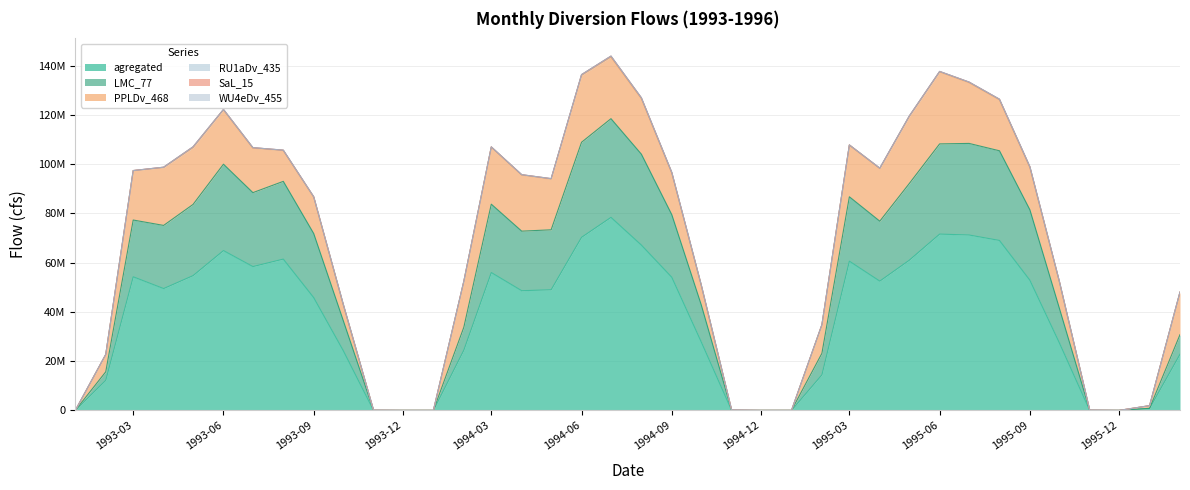

Reading right to left, extract all data points from this chart.

agregated: 1996-02=22815559.3	1996-01=827769.0	1995-12=1.2	1995-11=1.2	1995-10=27491923.3	1995-09=52873920.7	1995-08=69022452.4	1995-07=71238194.3	1995-06=71608320.8	1995-05=60981678.2	1995-04=52508160.8	1995-03=60602633.0	1995-02=14438057.9	1995-01=1.2	1994-12=1.2	1994-11=1.2	1994-10=27840310.4	1994-09=54066240.8	1994-08=67138375.0	1994-07=78401033.0	1994-06=70297920.8	1994-05=48997162.0	1994-04=48611520.8	1994-03=55987200.7	1994-02=24472800.7	1994-01=1.2	1993-12=0.9	1993-11=0.9	1993-10=24370375.0	1993-09=45809280.8	1993-08=61452697.5	1993-07=58411975.0	1993-06=64909440.8	1993-05=54735794.3	1993-04=49481280.8	1993-03=54256413.7	1993-02=12213258.0	1993-01=0.9
LMC_77: 1996-02=7945820.7	1996-01=0.0	1995-12=0.0	1995-11=0.0	1995-10=14058116.1	1995-09=28598400.0	1995-08=36421780.6	1995-07=37202167.7	1995-06=36636480.0	1995-05=31131871.0	1995-04=24344640.0	1995-03=26156903.2	1995-02=8732571.4	1995-01=0.0	1994-12=0.0	1994-11=0.0	1994-10=15041961.3	1994-09=25416000.0	1994-08=36926245.2	1994-07=40086812.9	1994-06=38612160.0	1994-05=24353651.6	1994-04=24189120.0	1994-03=27767845.2	1994-02=9284914.3	1994-01=0.0	1993-12=0.0	1993-11=0.0	1993-10=12238141.9	1993-09=26009280.0	1993-08=31575019.4	1993-07=30036541.9	1993-06=35087040.0	1993-05=28921703.2	1993-04=25649280.0	1993-03=23063225.8	1993-02=3446742.9	1993-01=0.0
PPLDv_468: 1996-02=17282979.3	1996-01=1089754.8	1995-12=0.0	1995-11=0.0	1995-10=10777703.2	1995-09=17156160.0	1995-08=20719277.4	1995-07=24676954.8	1995-06=29234880.0	1995-05=27149109.7	1995-04=21392640.0	1995-03=21039793.5	1995-02=11620800.0	1995-01=0.0	1994-12=0.0	1994-11=0.0	1994-10=7873548.4	1994-09=16862400.0	1994-08=22553187.1	1994-07=25025341.9	1994-06=27123840.0	1994-05=20563200.0	1994-04=22800960.0	1994-03=23213729.0	1994-02=18680914.3	1994-01=0.0	1993-12=0.0	1993-11=0.0	1993-10=6454916.1	1993-09=14855040.0	1993-08=12488980.6	1993-07=18074322.6	1993-06=22095360.0	1993-05=23029780.6	1993-04=23457600.0	1993-03=20058735.5	1993-02=7047771.4	1993-01=0.0
WU4eDv_455: 1996-02=1.0	1996-01=1.0	1995-12=1.0	1995-11=1.0	1995-10=1.0	1995-09=1.0	1995-08=1.0	1995-07=1.0	1995-06=1.0	1995-05=1.0	1995-04=1.0	1995-03=1.0	1995-02=1.0	1995-01=1.0	1994-12=1.0	1994-11=1.0	1994-10=1.0	1994-09=1.0	1994-08=1.0	1994-07=1.0	1994-06=1.0	1994-05=1.0	1994-04=1.0	1994-03=1.0	1994-02=1.0	1994-01=1.0	1993-12=1.0	1993-11=1.0	1993-10=1.0	1993-09=1.0	1993-08=1.0	1993-07=1.0	1993-06=1.0	1993-05=1.0	1993-04=1.0	1993-03=1.0	1993-02=1.0	1993-01=1.0
RU1aDv_435: 1996-02=0.0	1996-01=0.0	1995-12=0.0	1995-11=125418.2	1995-10=164160.0	1995-09=345600.0	1995-08=228545.3	1995-07=239042.9	1995-06=200672.6	1995-05=267840.0	1995-04=142145.3	1995-03=9253.4	1995-02=0.0	1995-01=0.0	1994-12=0.0	1994-11=170009.3	1994-10=236157.1	1994-09=309363.8	1994-08=334454.4	1994-07=388800.0	1994-06=353963.5	1994-05=218877.1	1994-04=139354.6	1994-03=52453.4	1994-02=0.0	1994-01=0.0	1993-12=0.0	1993-11=94763.5	1993-10=218877.1	1993-09=97545.6	1993-08=189518.4	1993-07=201597.1	1993-06=147718.1	1993-05=362880.0	1993-04=195099.8	1993-03=43200.0	1993-02=0.0	1993-01=0.0
SaL_15: 1996-02=0.4	1996-01=0.4	1995-12=0.4	1995-11=0.4	1995-10=0.4	1995-09=0.4	1995-08=0.4	1995-07=0.4	1995-06=0.4	1995-05=0.4	1995-04=0.4	1995-03=0.4	1995-02=0.4	1995-01=0.4	1994-12=0.4	1994-11=0.4	1994-10=0.4	1994-09=0.4	1994-08=0.4	1994-07=0.4	1994-06=0.4	1994-05=0.4	1994-04=0.4	1994-03=0.4	1994-02=0.4	1994-01=0.4	1993-12=0.4	1993-11=0.4	1993-10=0.4	1993-09=0.4	1993-08=0.4	1993-07=0.4	1993-06=0.4	1993-05=0.4	1993-04=0.4	1993-03=0.4	1993-02=0.4	1993-01=0.4